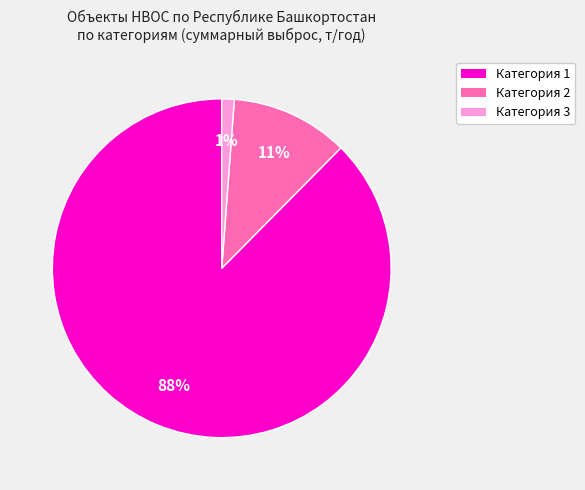

Rank the categories by value from highest to lowest.

Категория 1, Категория 2, Категория 3